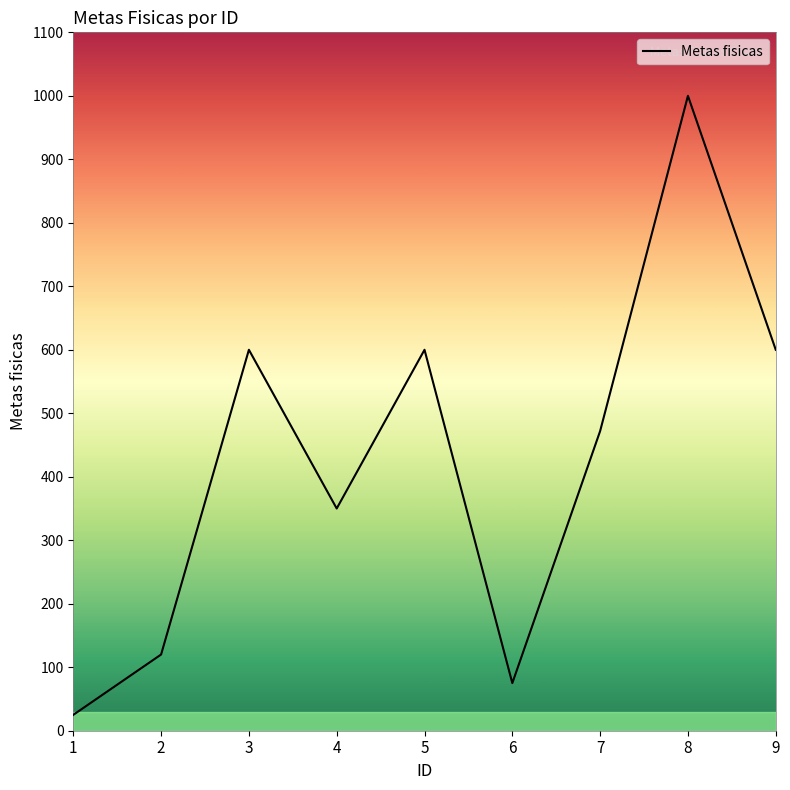

How many lines are shown in the chart?

1